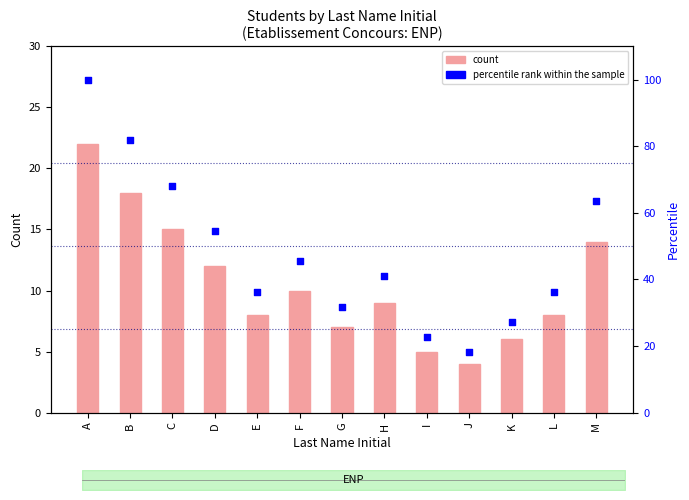

Which series reaches the minimum Y coordinate?

count